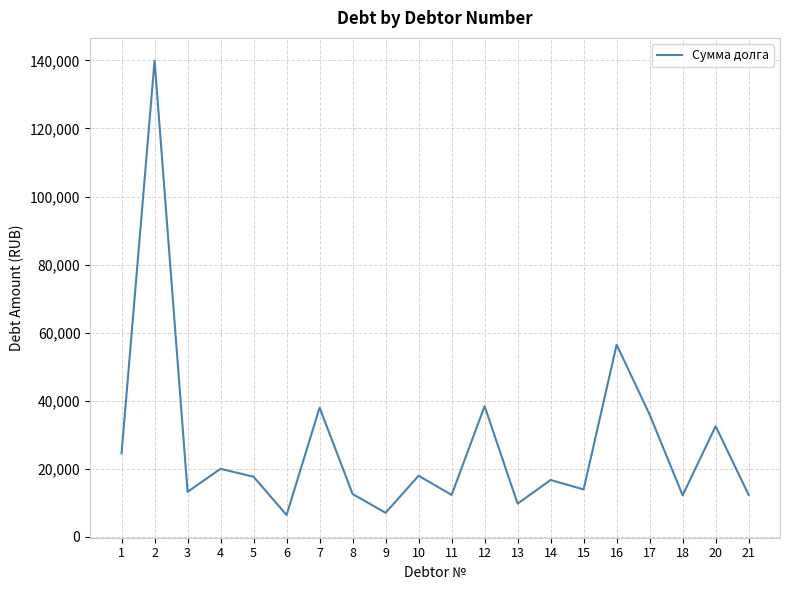

What is the greatest value displayed?

139924.3